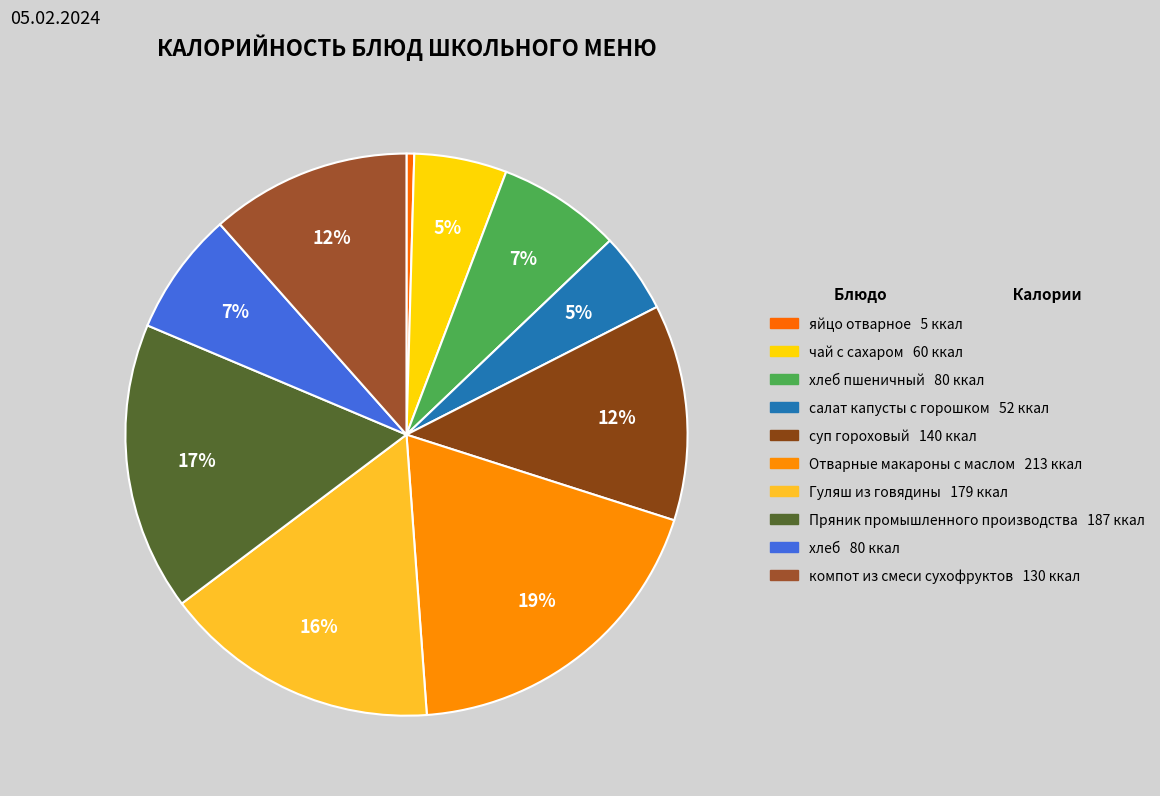

Count the number of slices in the pie.

10